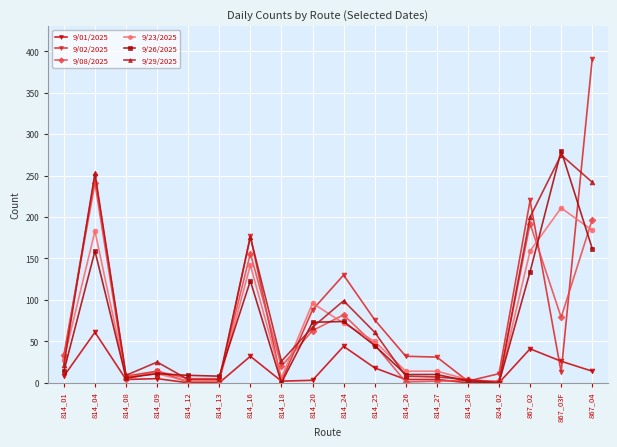

True or false: 9/01/2025 has a value of 44 at 814_24.

True